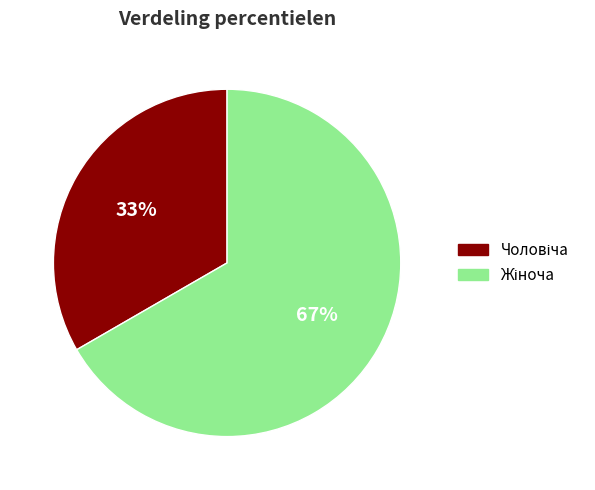

Count the number of slices in the pie.

2